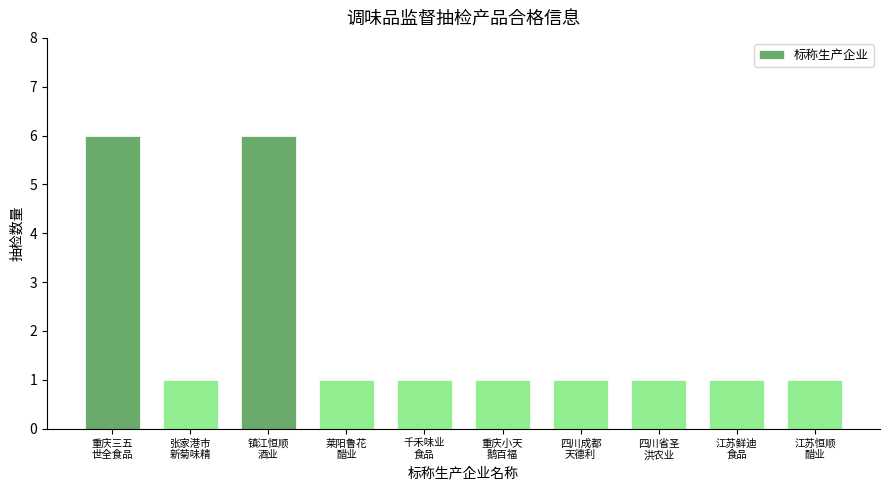

Reading right to left, list all the values displayed in this chart.

1	1	1	1	1	1	1	6	1	6